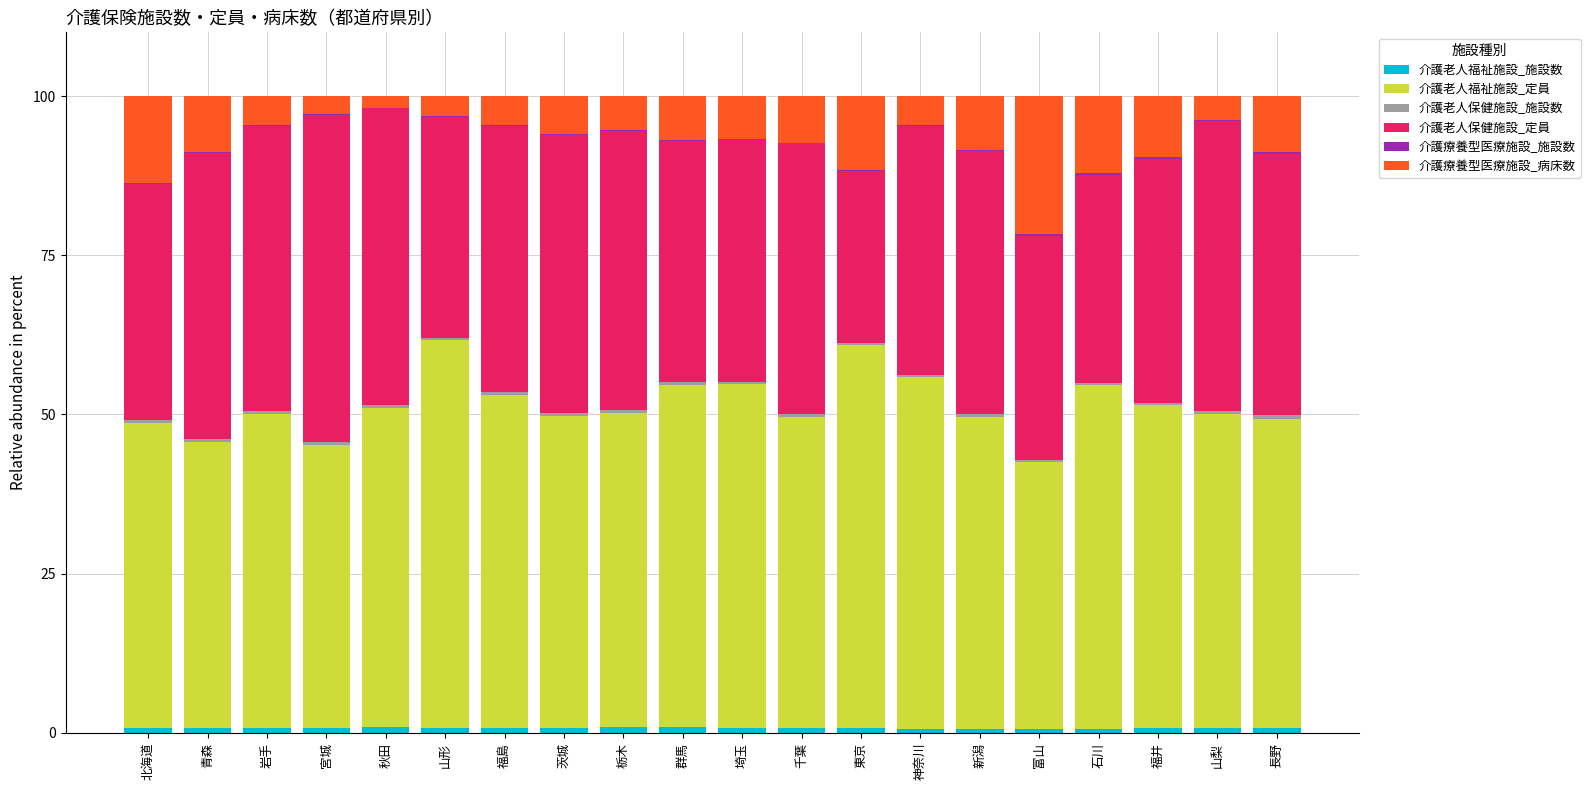

The value of 介護老人保健施設_定員 at 栃木 is 18.4. True or false?

False